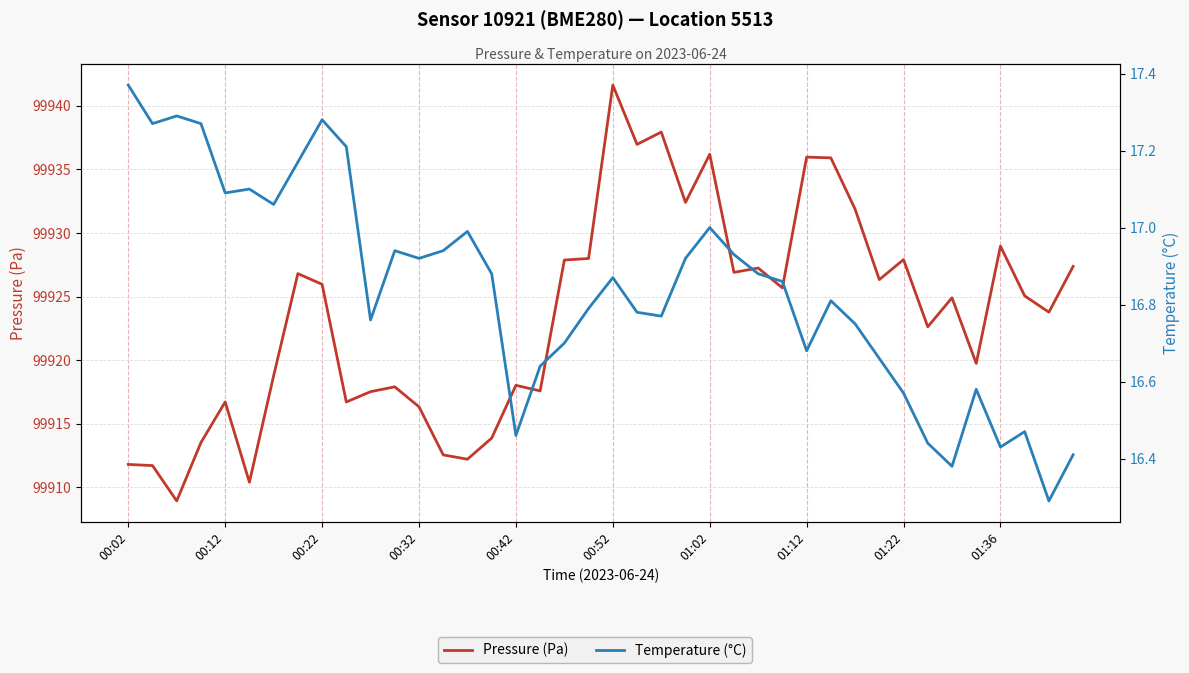

How many distinct data groups are displayed?

2